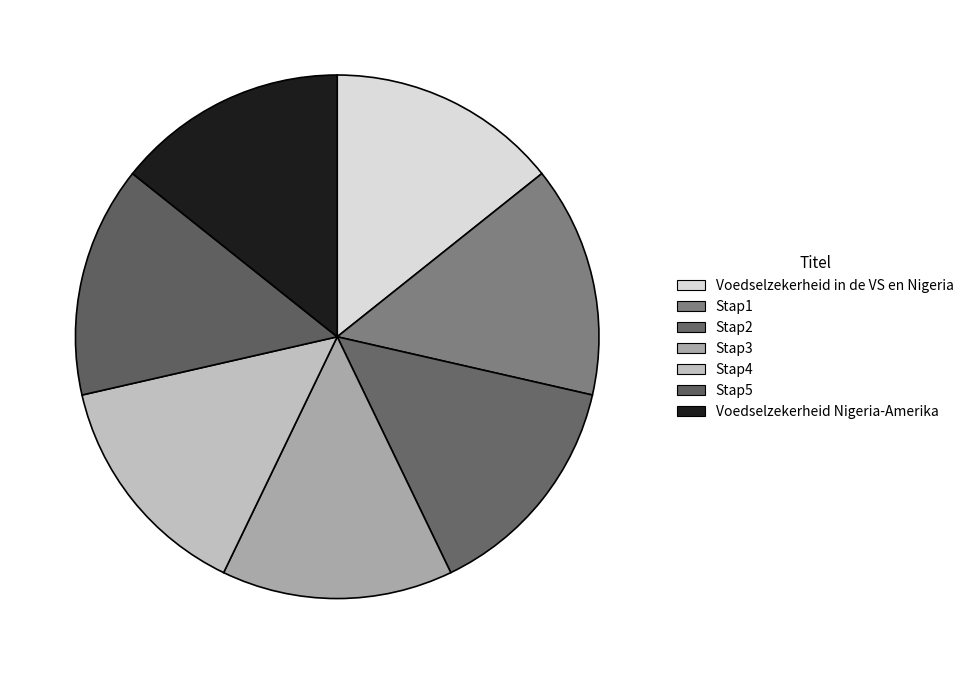

How many slices are in this pie chart?

7